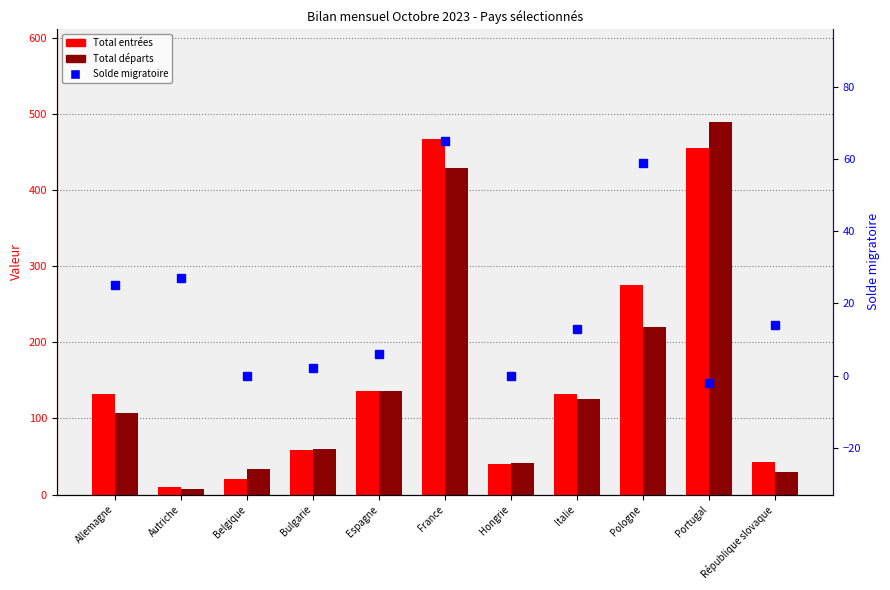

Reading left to right, what are all the values shown in this chart?

Total entrées: Allemagne=132	Autriche=10	Belgique=21	Bulgarie=58	Espagne=136	France=467	Hongrie=40	Italie=132	Pologne=275	Portugal=455	République slovaque=43
Total départs: Allemagne=107	Autriche=7	Belgique=33	Bulgarie=60	Espagne=136	France=429	Hongrie=41	Italie=126	Pologne=220	Portugal=489	République slovaque=29
Solde migratoire: Allemagne=25	Autriche=27	Belgique=0	Bulgarie=2	Espagne=6	France=65	Hongrie=0	Italie=13	Pologne=59	Portugal=-2	République slovaque=14